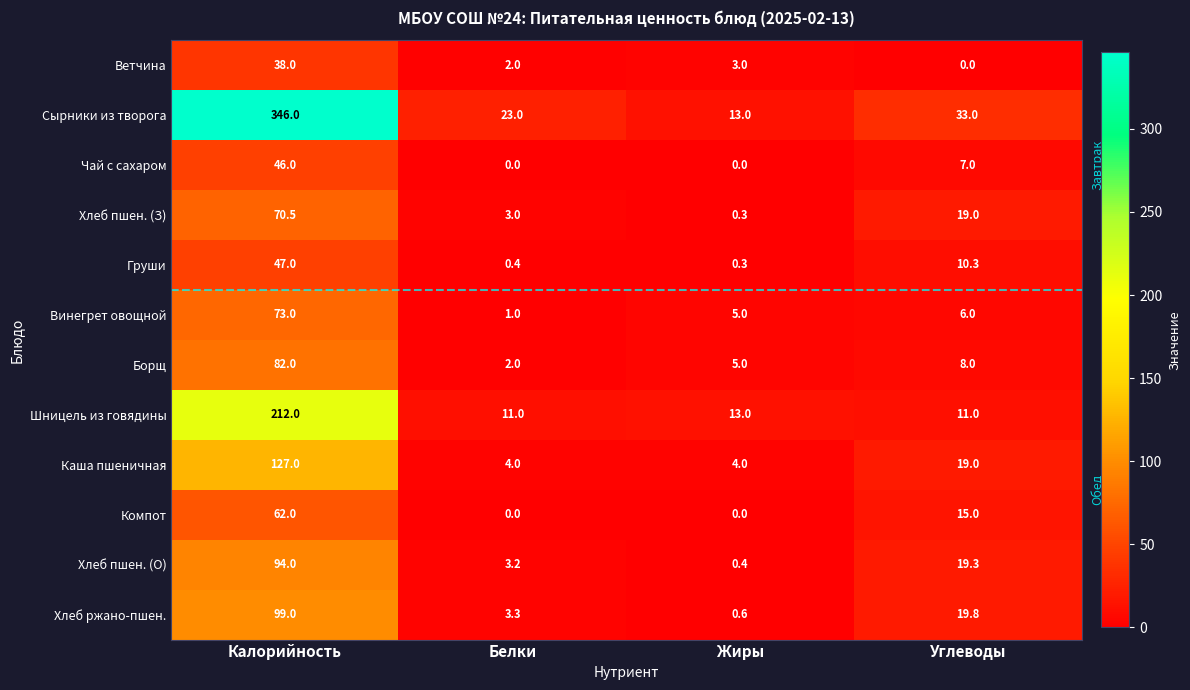

The value of Хлеб ржано-пшен. at Углеводы is 34.8. True or false?

False